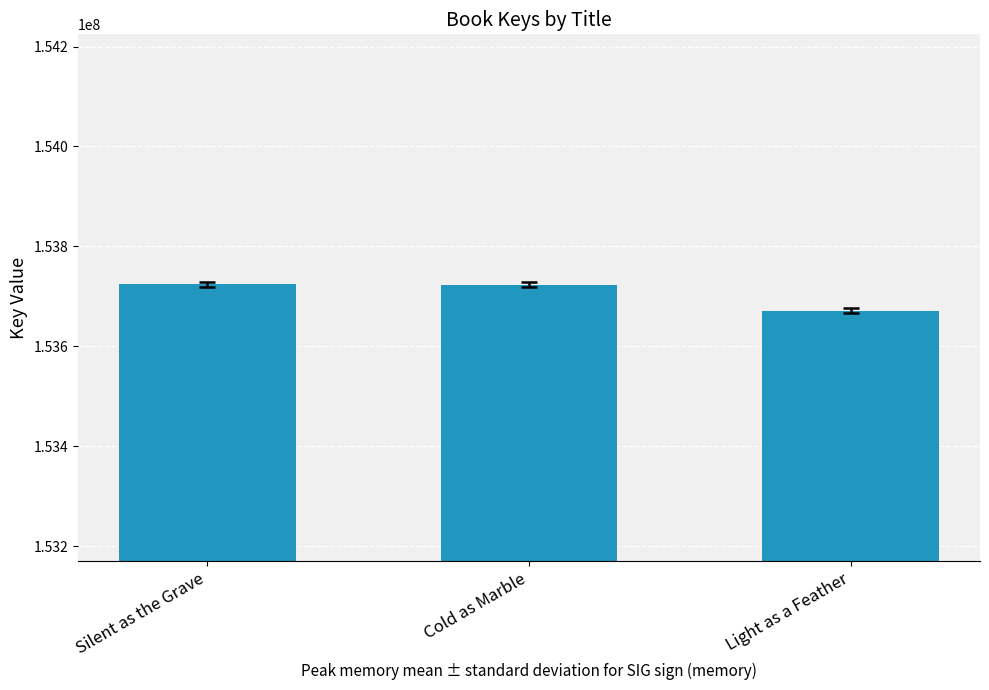

What is the greatest value displayed?

153724382